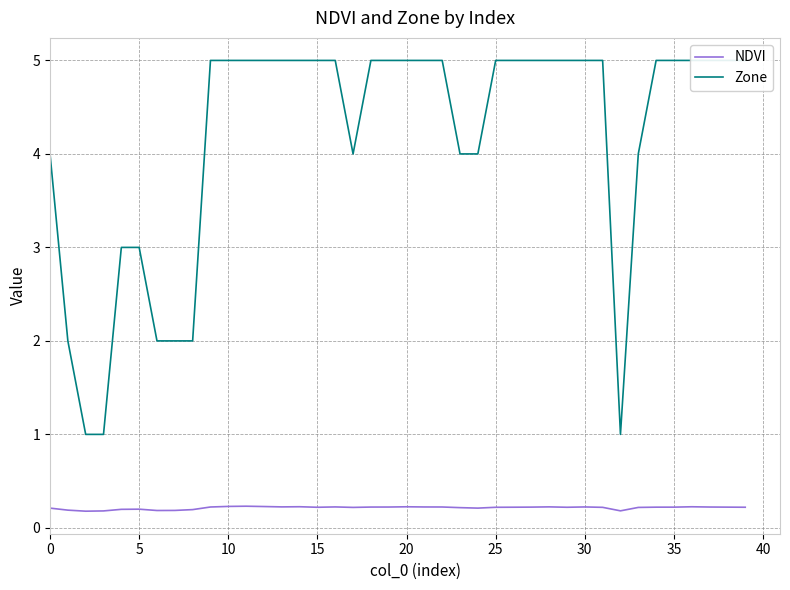

True or false: Zone has more than 0 interior local peaks.

False